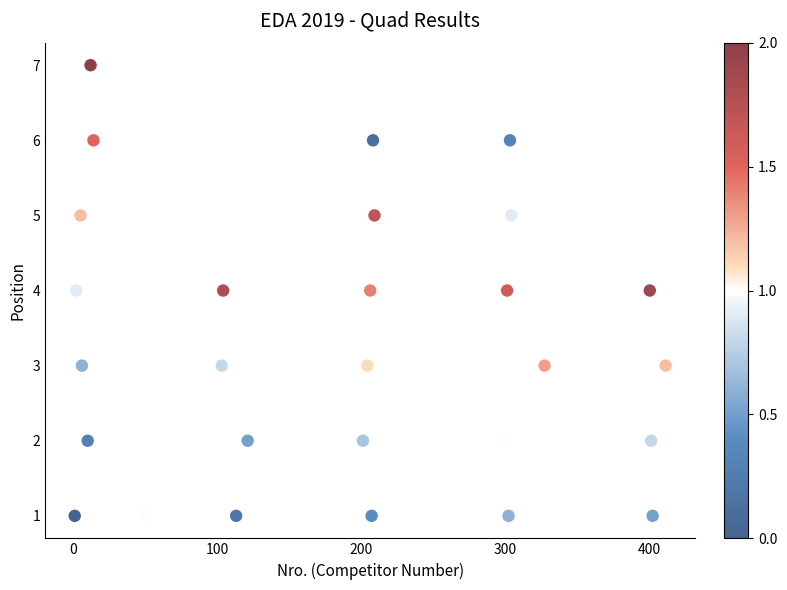

What is the range of X values (max minus min)?

410